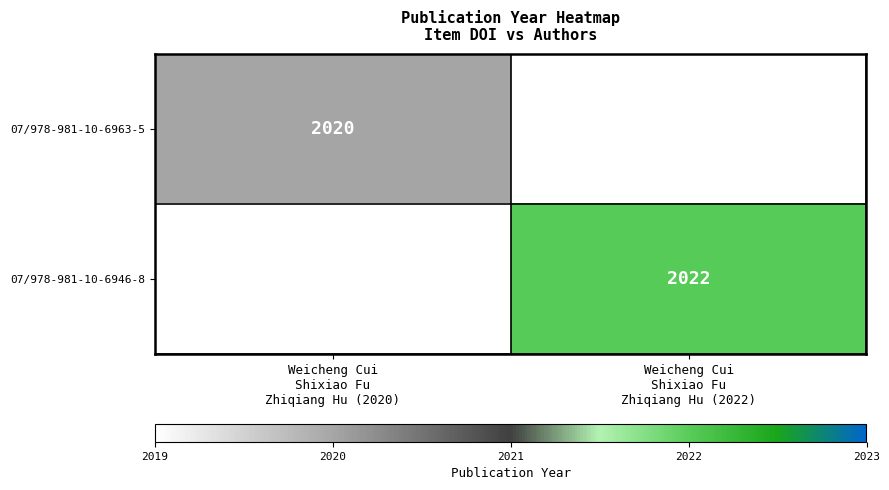

List the labels in order of 07/978-981-10-6946-8 value, largest first.

Weicheng Cui Shixiao Fu Zhiqiang Hu (2022), Weicheng Cui Shixiao Fu Zhiqiang Hu (2020)